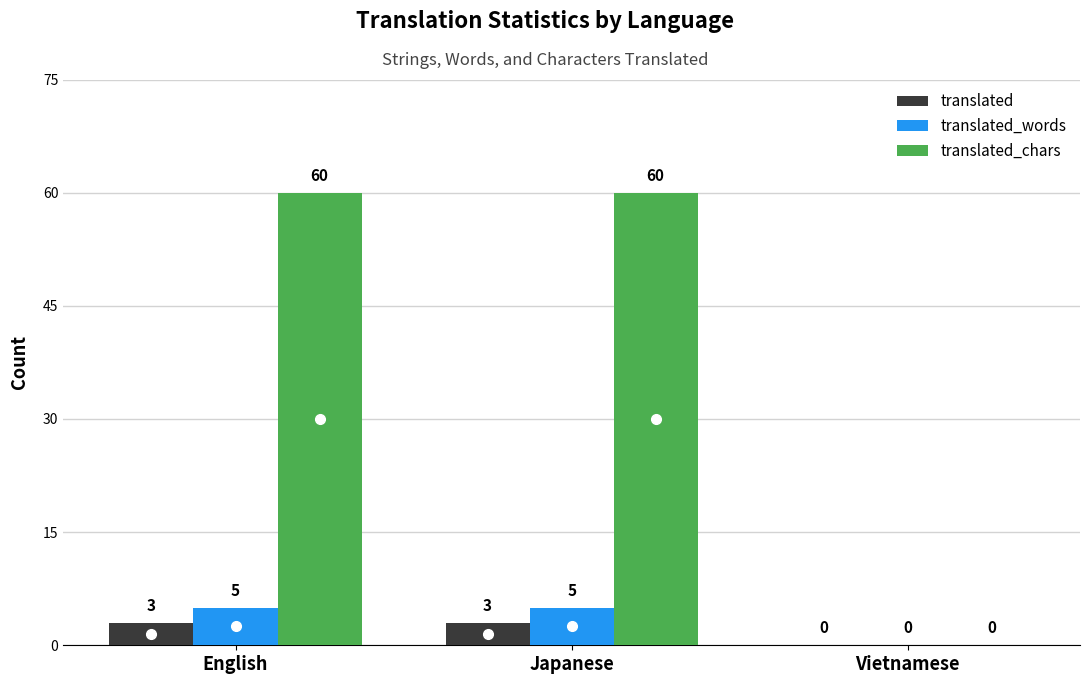

Reading left to right, what are all the values shown in this chart?

translated: 3	3	0
translated_words: 5	5	0
translated_chars: 60	60	0